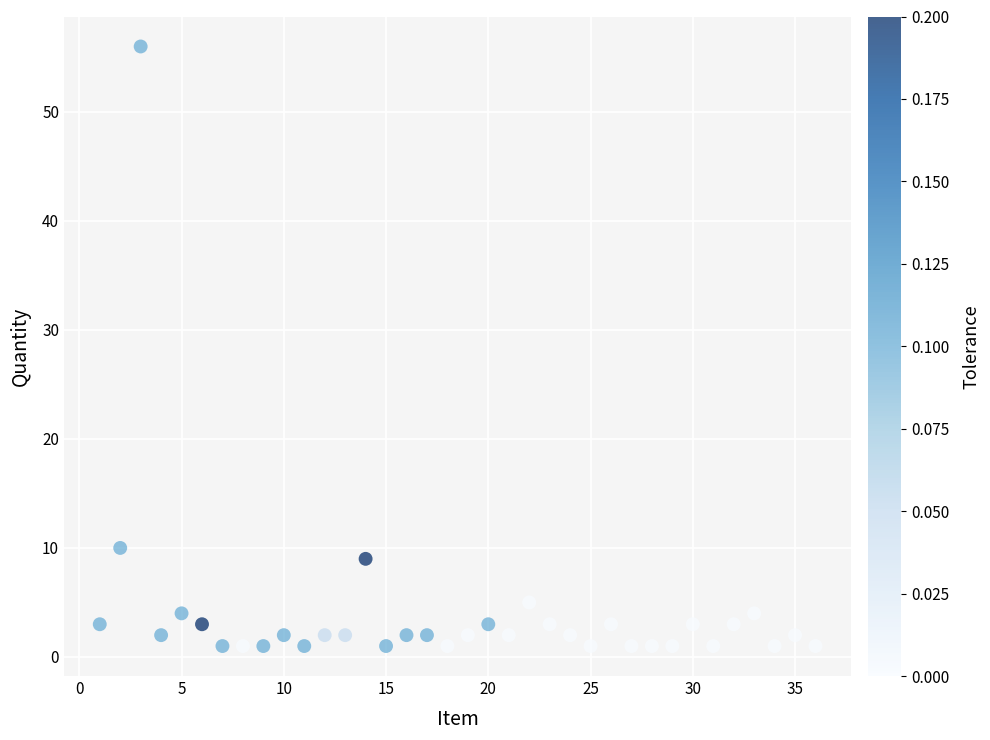

What Y value in the scatter plot is closest to 28?

10